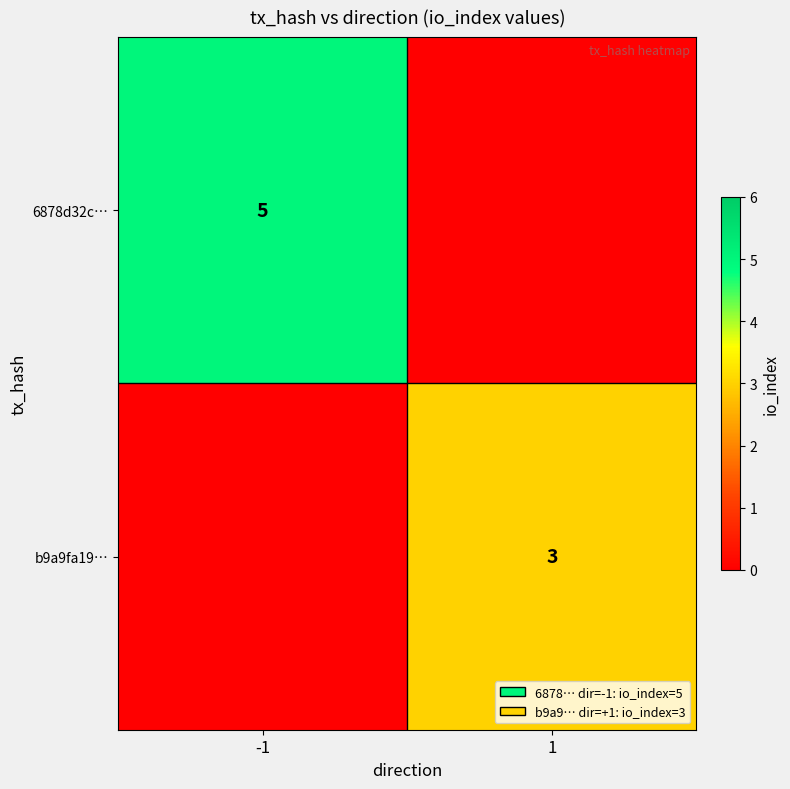

True or false: 6878d32c… has a value of 1 at -1.

False